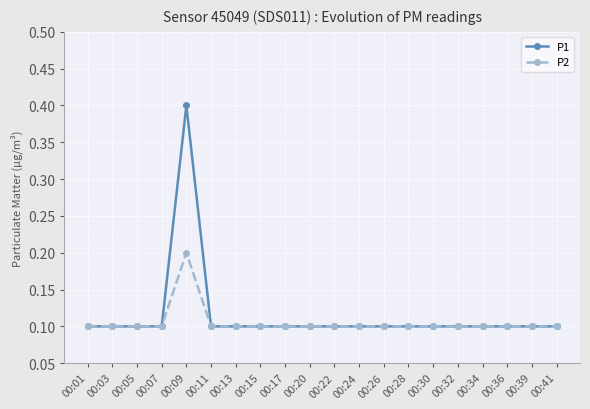

List the series in order of their peak value, highest first.

P1, P2